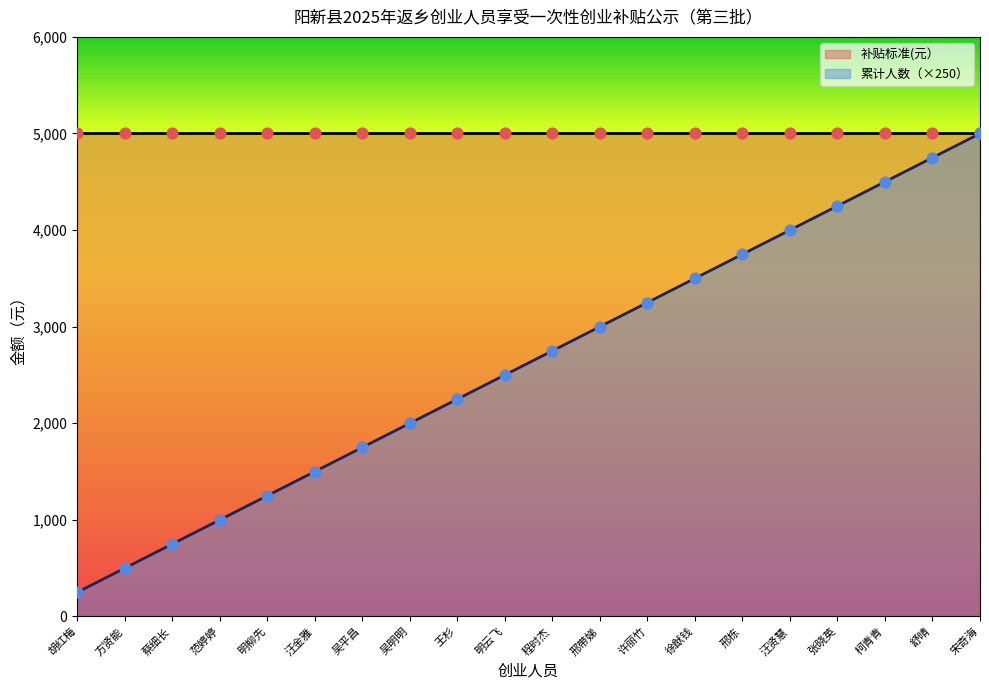

What is the ratio of the value at 邢带娣 to the value at 蔡细长?

4.0